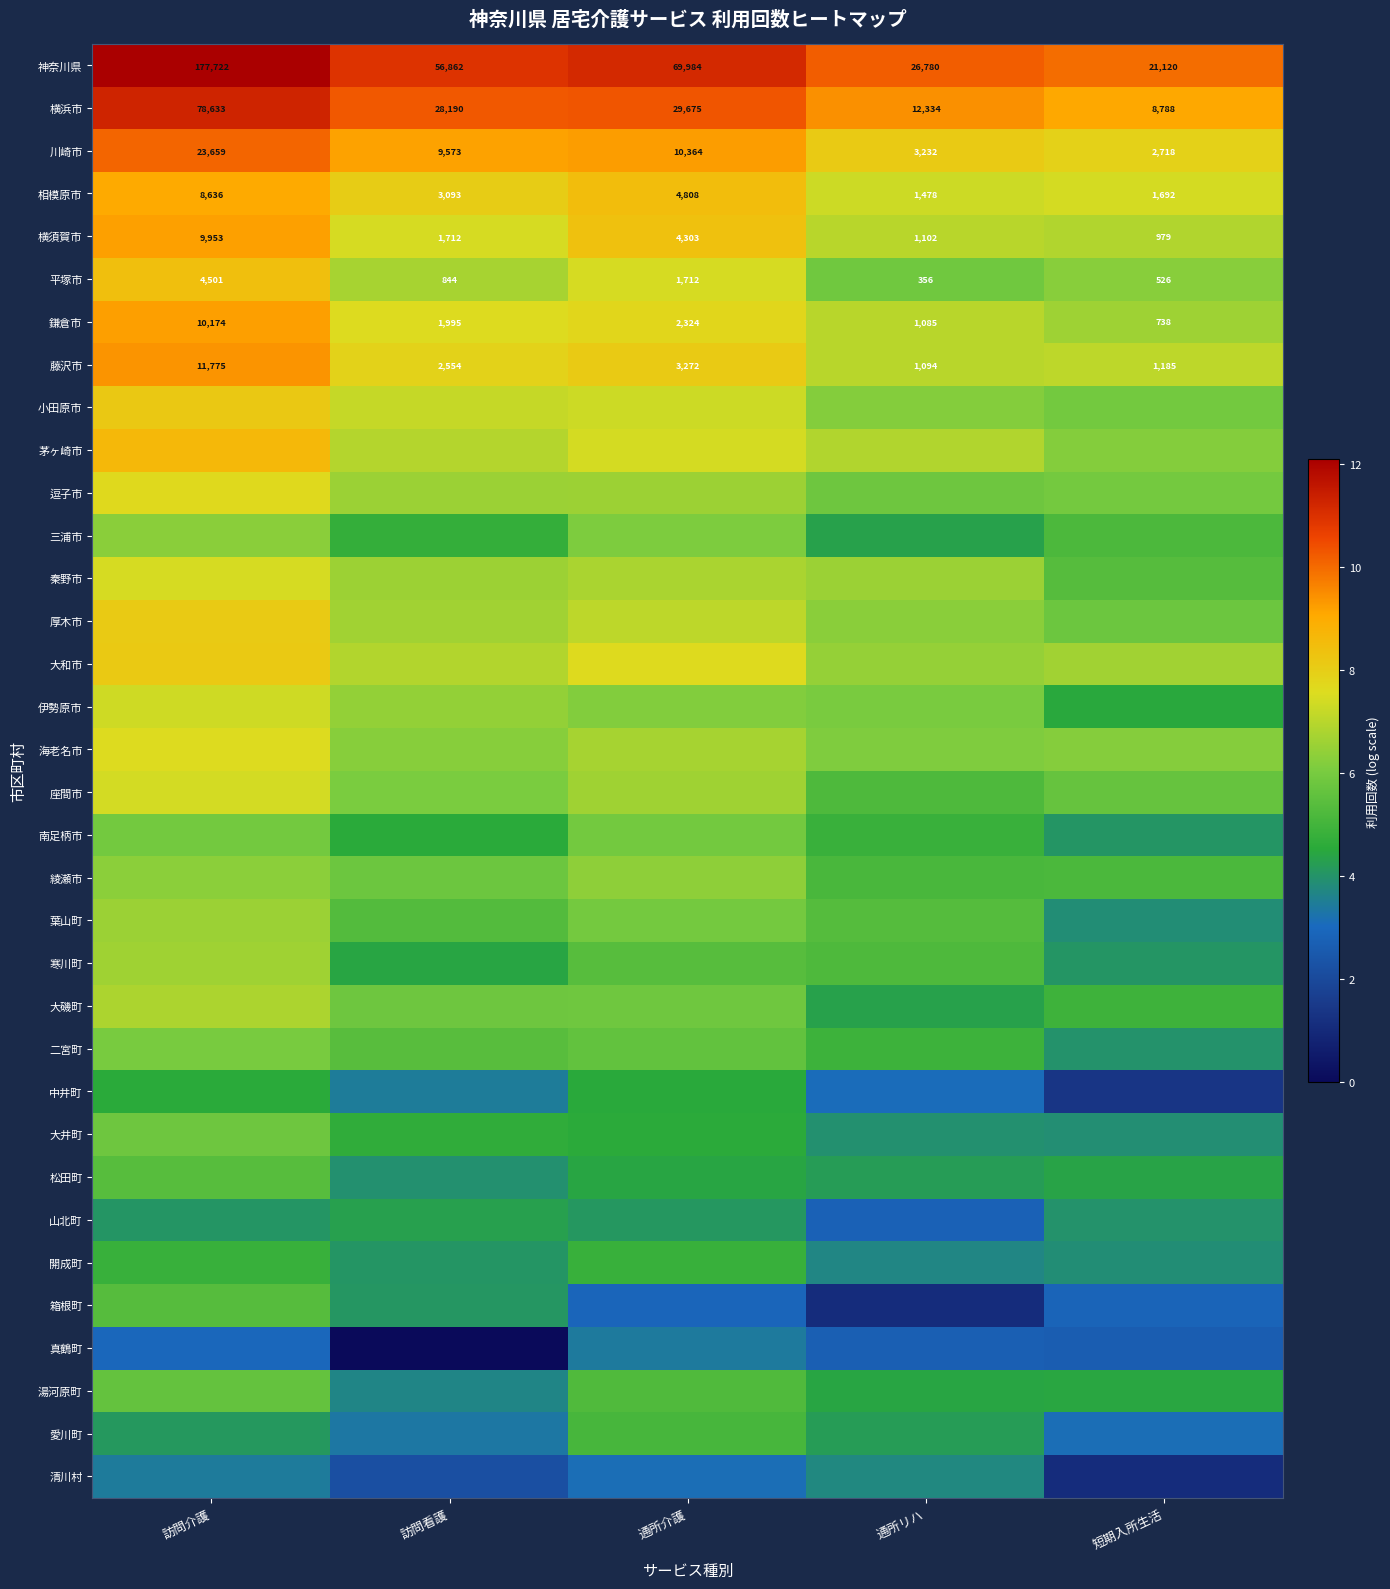

The 二宮町 series shows 8.3 at 通所介護. True or false?

False